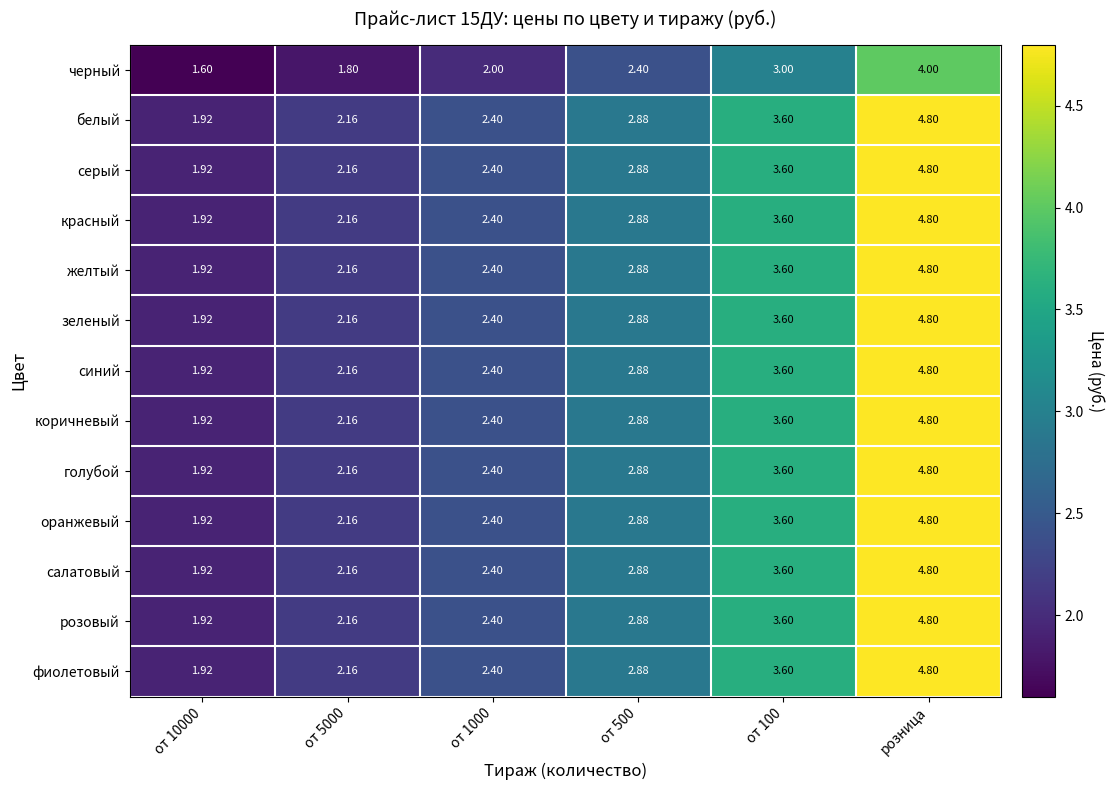

Which label corresponds to the largest value in the chart?

розница